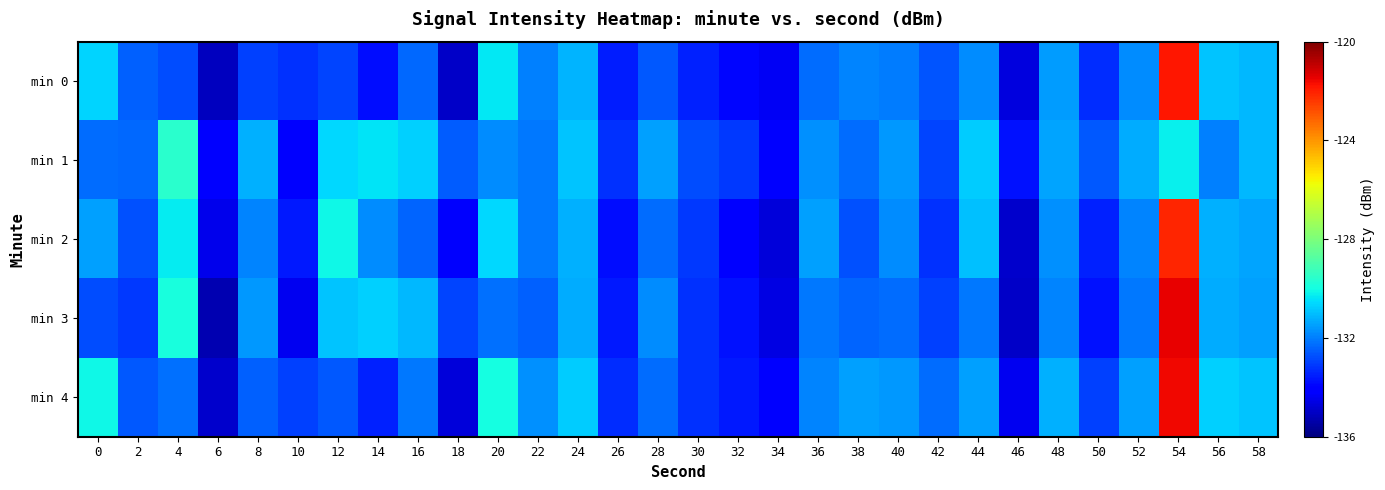

What is the minimum value shown in the chart?

-135.3